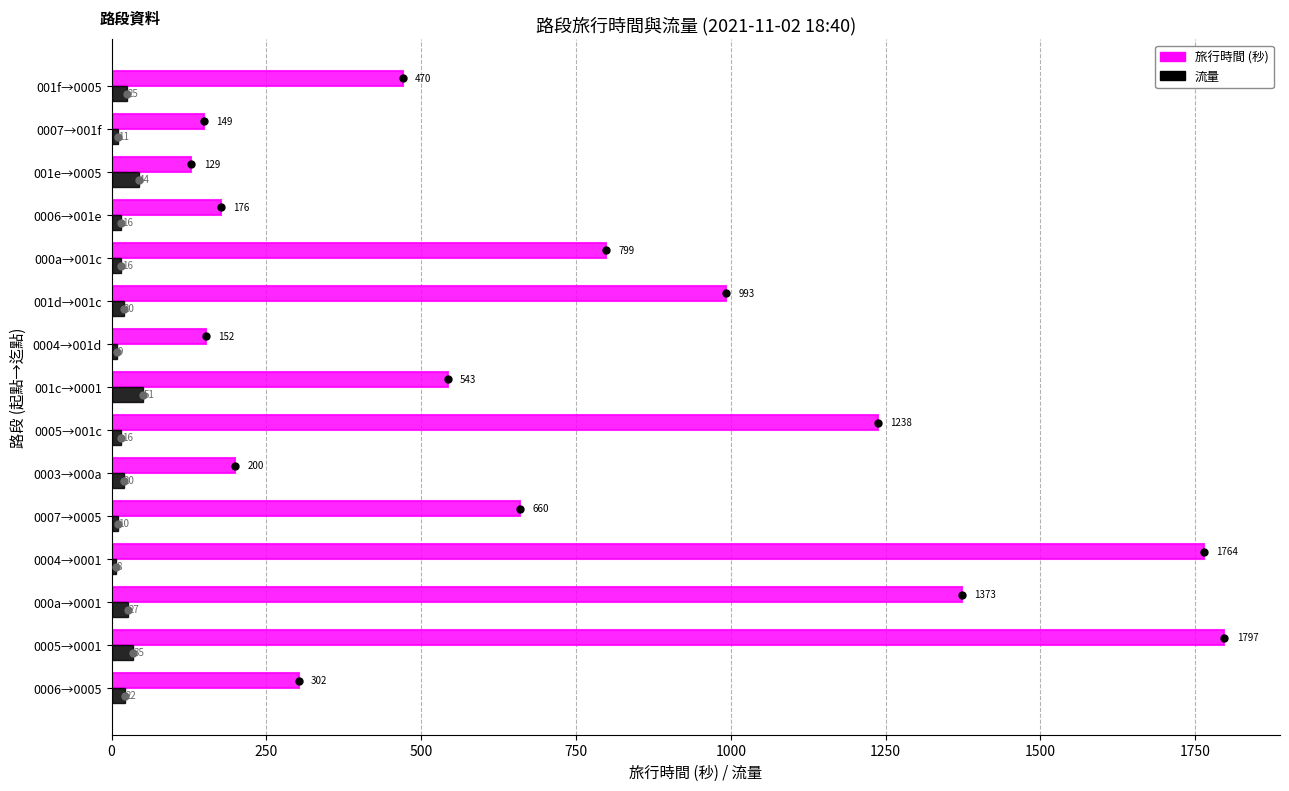

How many data points in 流量 are less than 20?

7